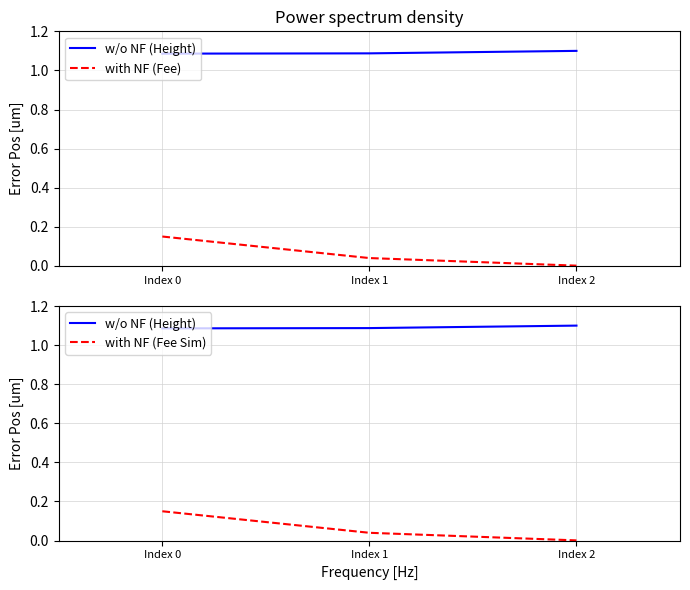

List the labels in order of with NF (Fee Sim) value, largest first.

Index 0, Index 1, Index 2